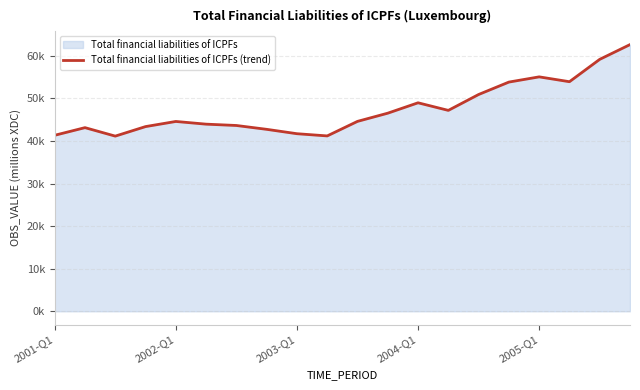

What is the difference between the values at 17 and 13?

6732.7